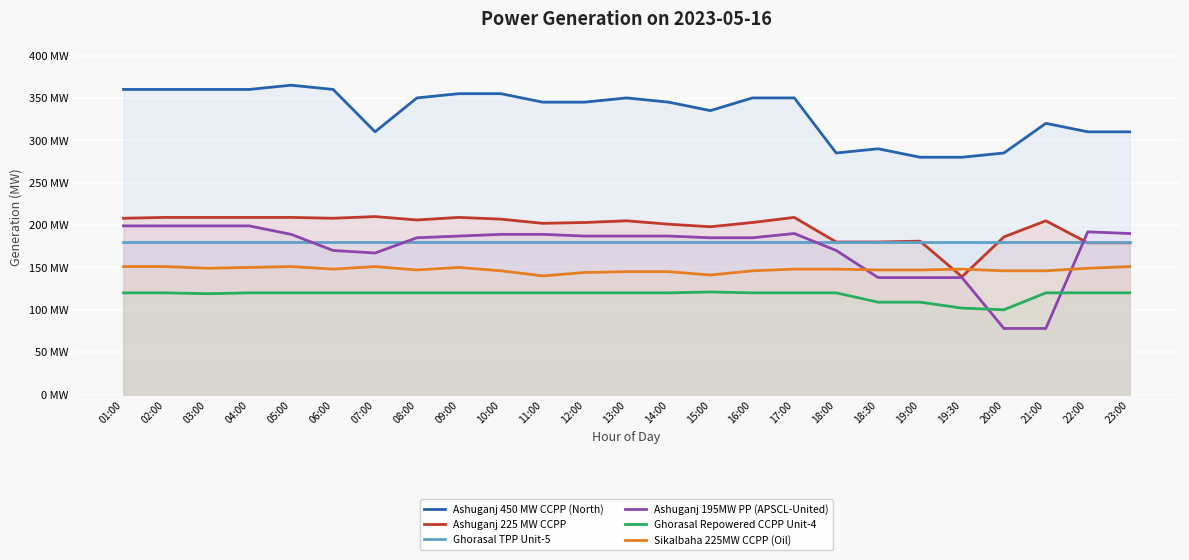

List the series in order of their peak value, lowest first.

Ghorasal Repowered CCPP Unit-4, Sikalbaha 225MW CCPP (Oil), Ghorasal TPP Unit-5, Ashuganj 195MW PP (APSCL-United), Ashuganj 225 MW CCPP, Ashuganj 450 MW CCPP (North)